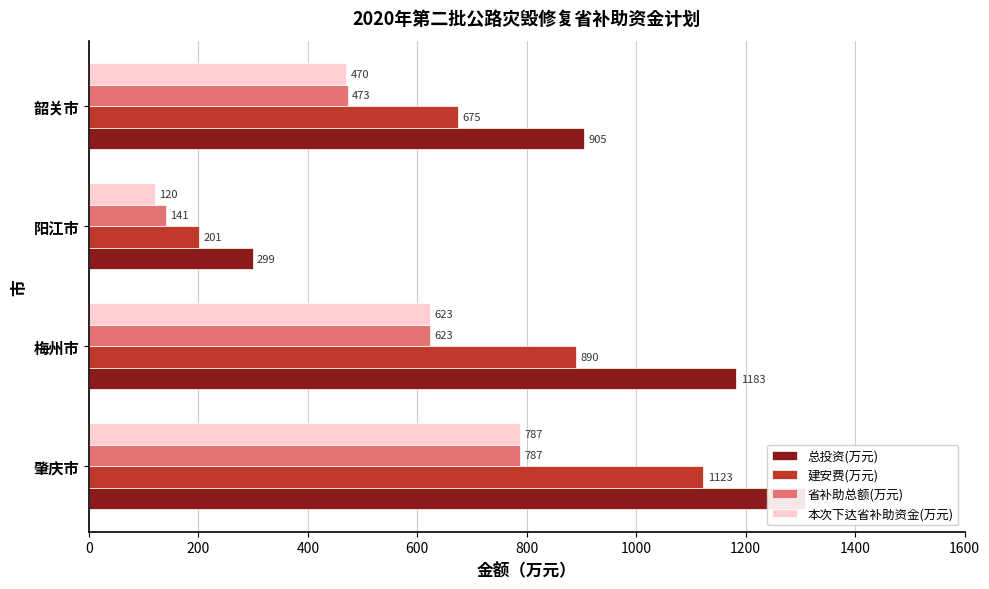

Reading left to right, extract all data points from this chart.

总投资(万元): 0=1309	200=1183	400=299	600=905
建安费(万元): 0=1123	200=890	400=201	600=675
省补助总额(万元): 0=787	200=623	400=141	600=473
本次下达省补助资金(万元): 0=787	200=623	400=120	600=470